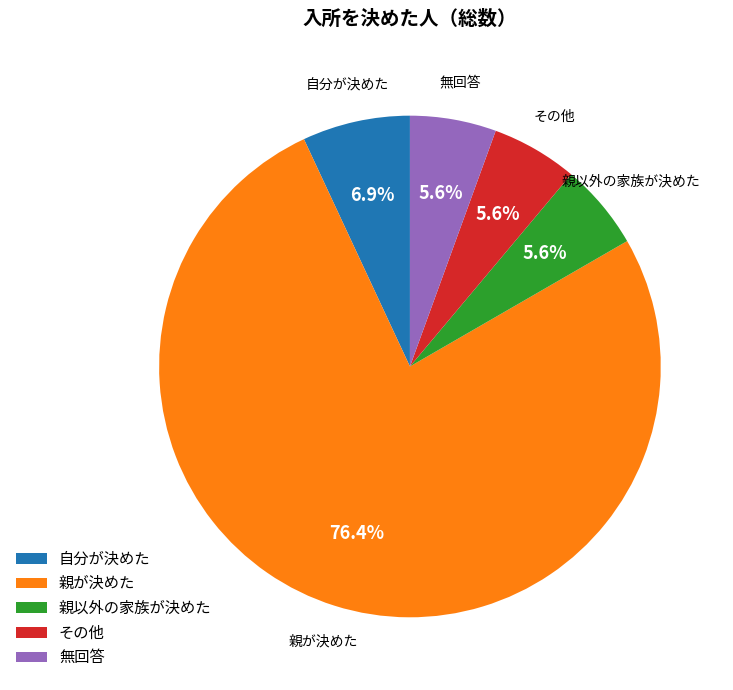

Is the sum of 親以外の家族が決めた and 親が決めた greater than half?

Yes